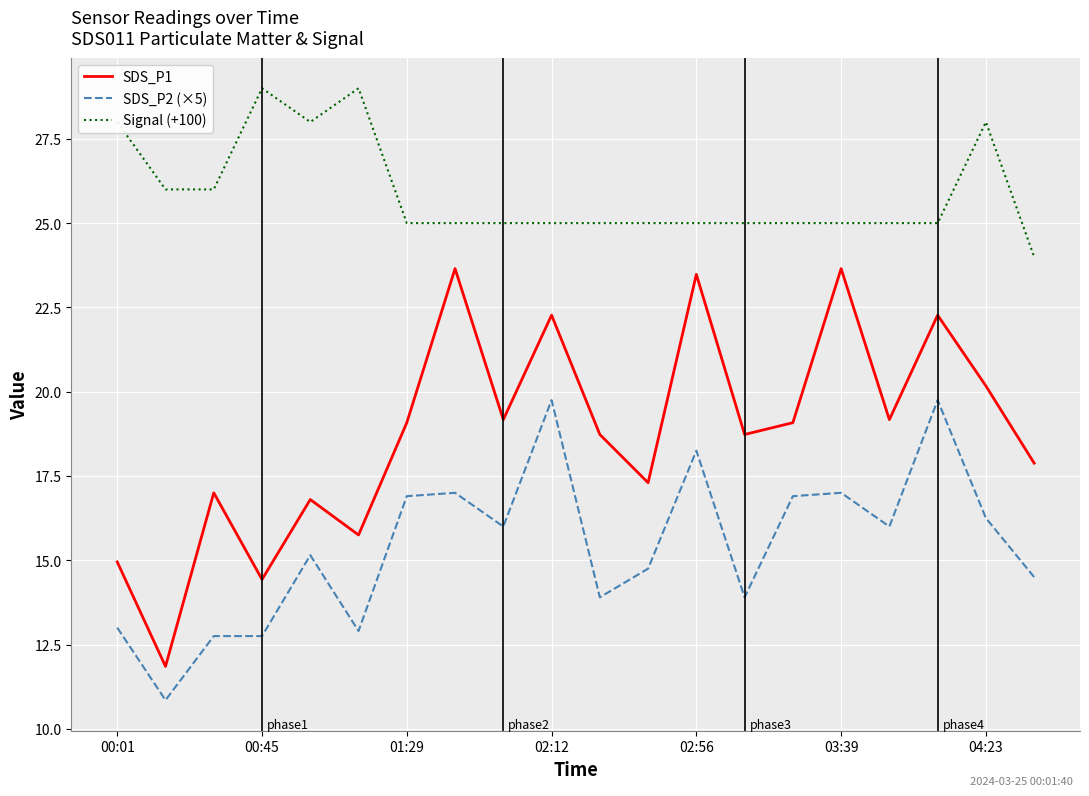

What is the highest value of the SDS_P2 (×5) series?

19.8